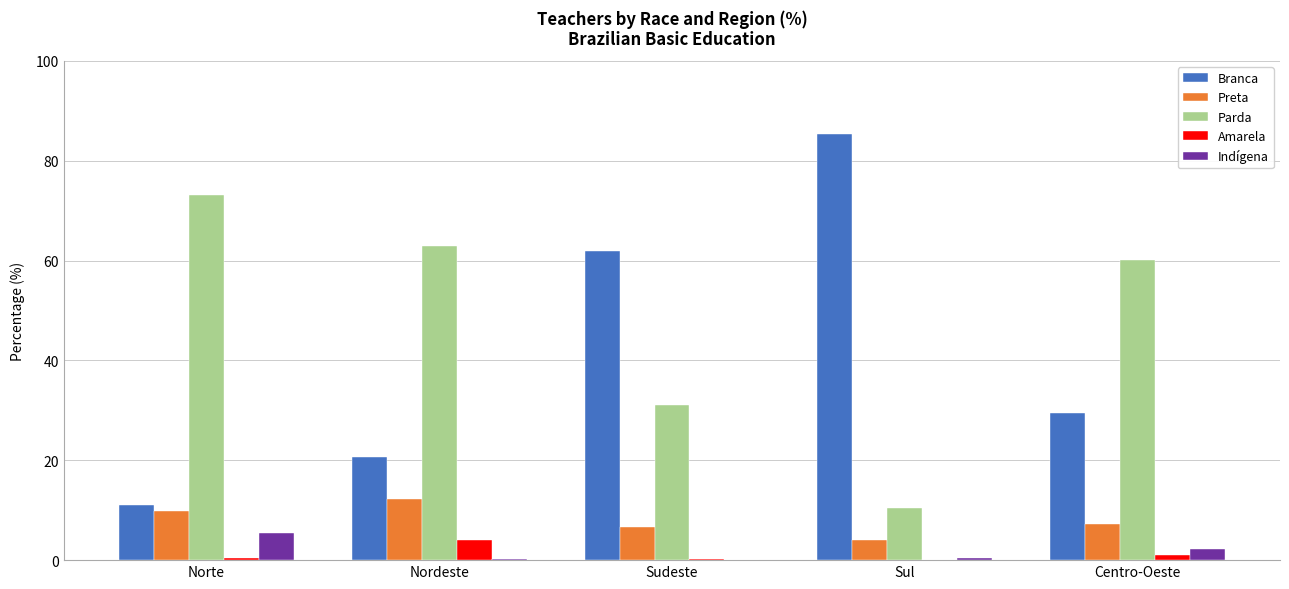

Between Norte and Sul, which series saw the biggest shift?

Branca